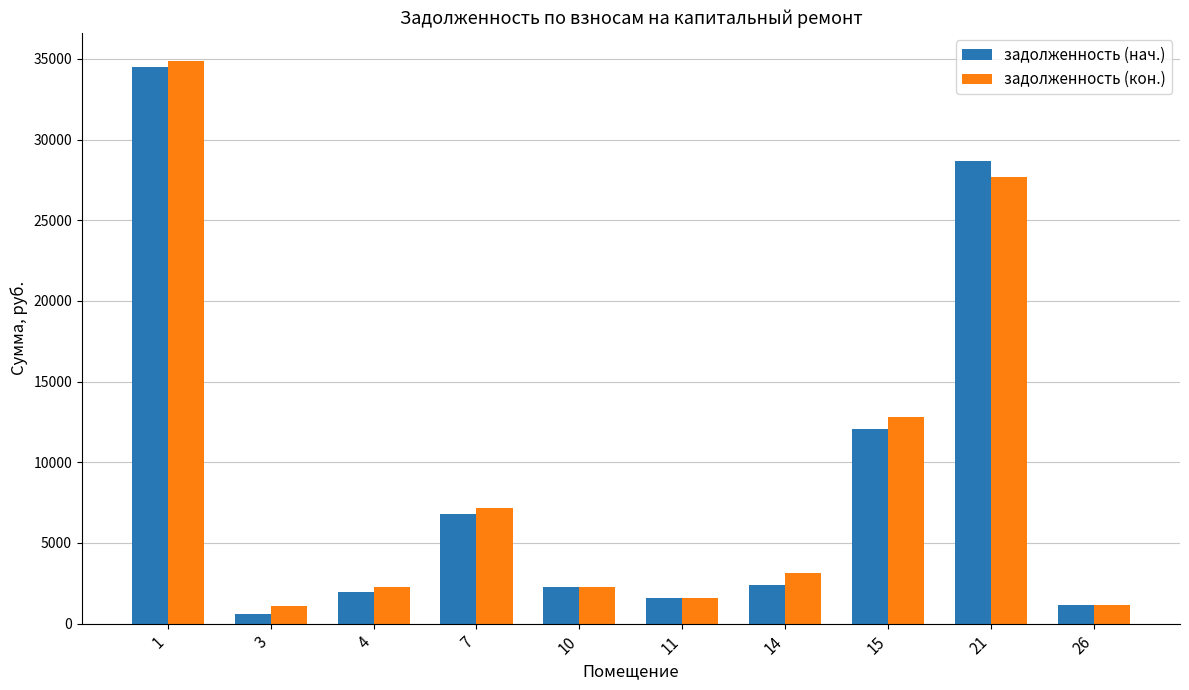

At which label is задолженность (нач.) closest to 17554?

15